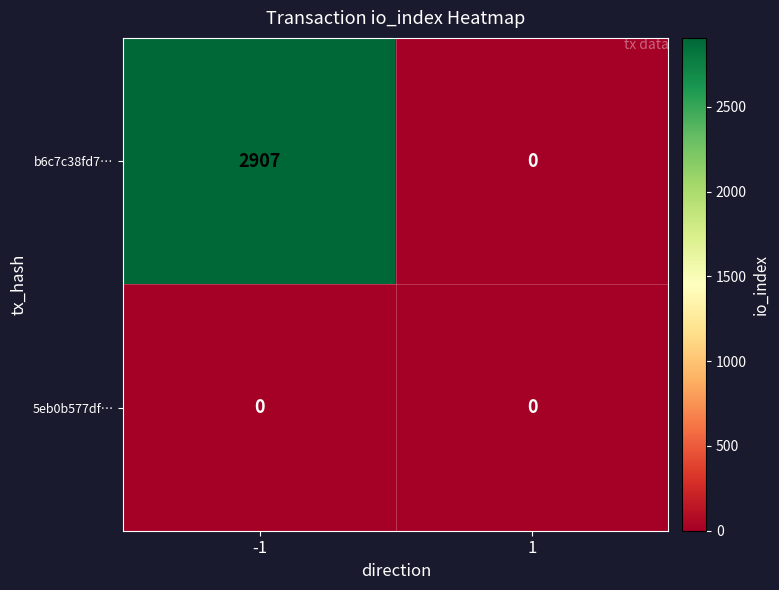

Which series has the largest range (max minus min)?

b6c7c38fd7…